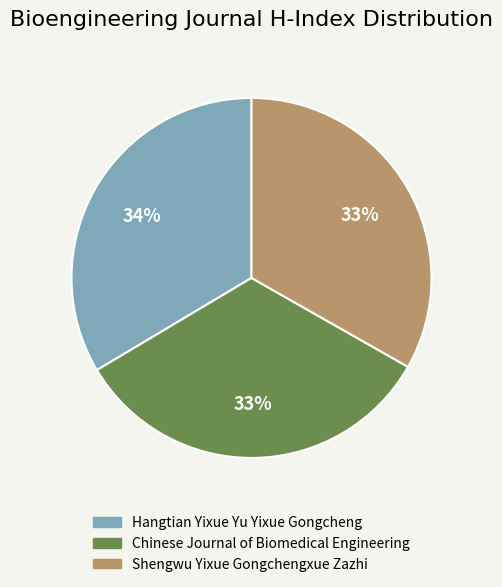

To the nearest percent, what percentage of the pie is Chinese Journal of Biomedical Engineering?

33%